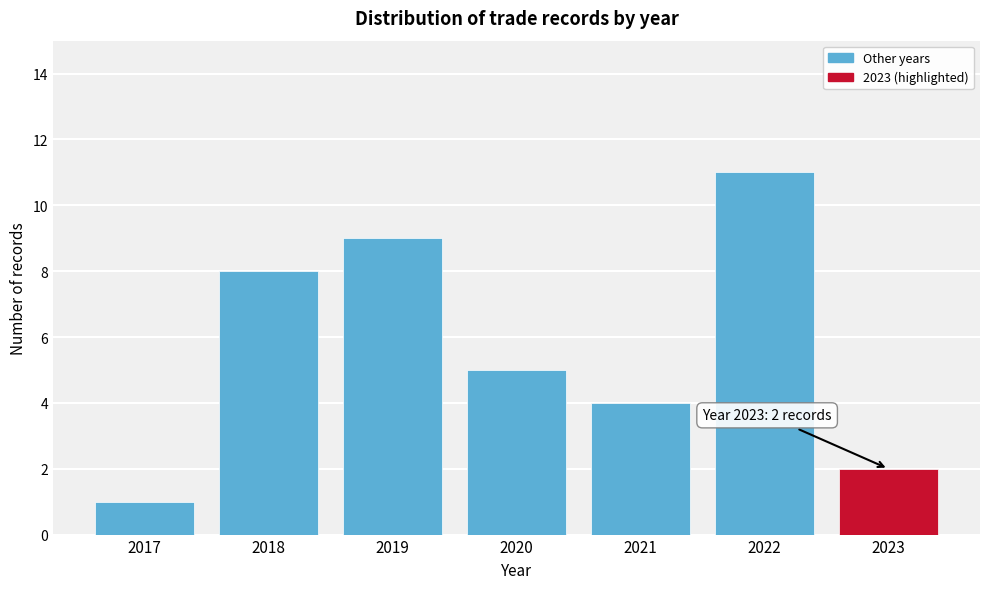

Reading left to right, list all the values displayed in this chart.

2017=1	2018=8	2019=9	2020=5	2021=4	2022=11	2023=2